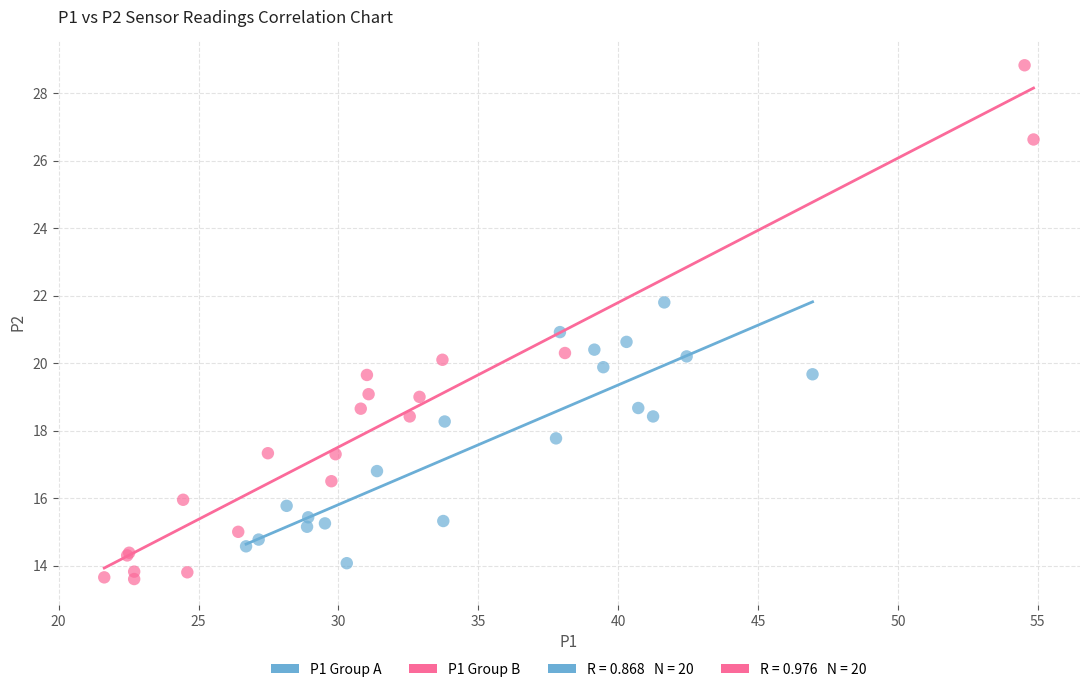

Which series has the widest spread of Y values?

P1 Group B